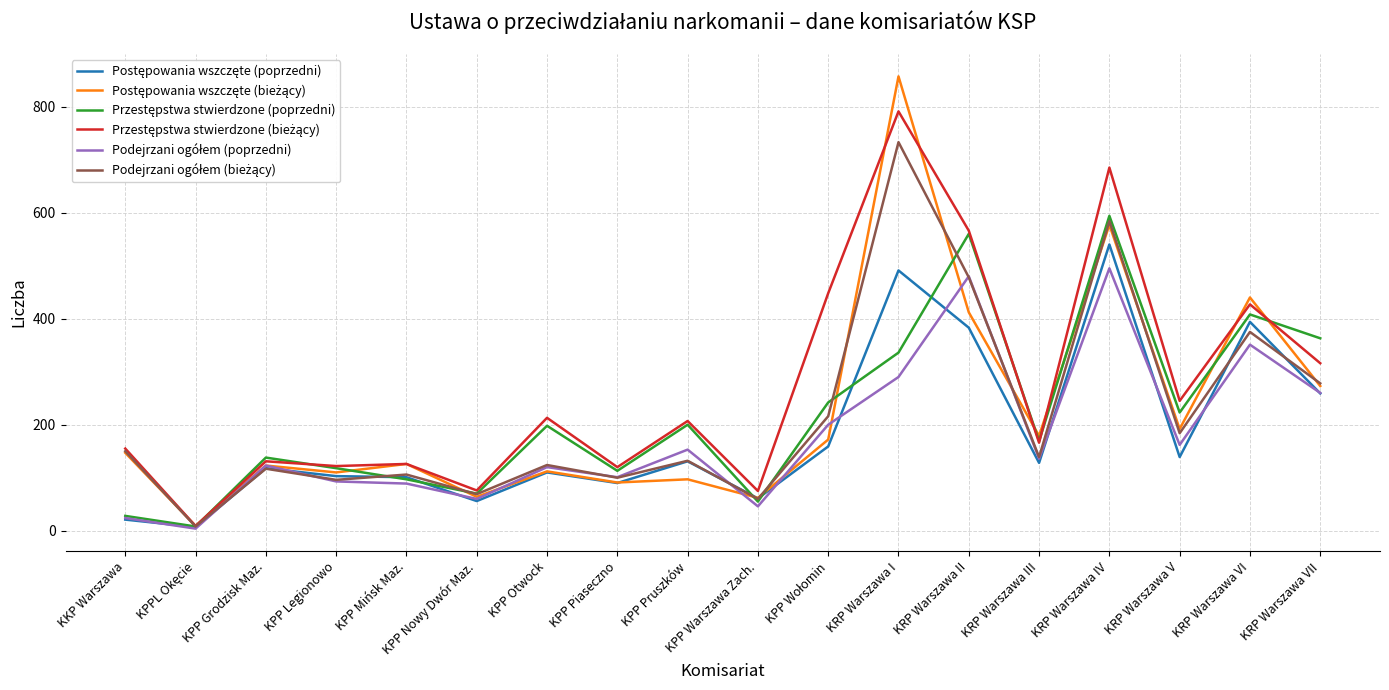

What is the spread (max minus min) of values at KPP Grodzisk Maz.?

21